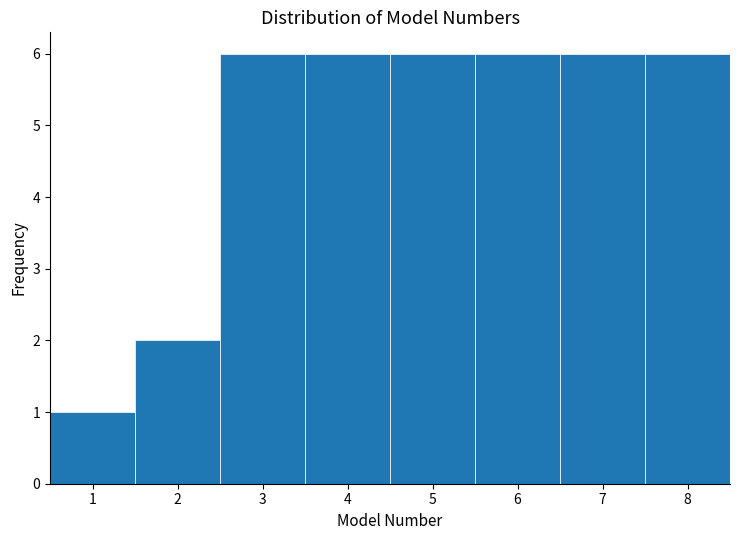

Reading left to right, list every bar in this chart as the range it spans on the x-axis followed by its height. The values are not printed on the chart, so give them approximately, as read against the axis.

0.5 to 1.5: 1
1.5 to 2.5: 2
2.5 to 3.5: 6
3.5 to 4.5: 6
4.5 to 5.5: 6
5.5 to 6.5: 6
6.5 to 7.5: 6
7.5 to 8.5: 6